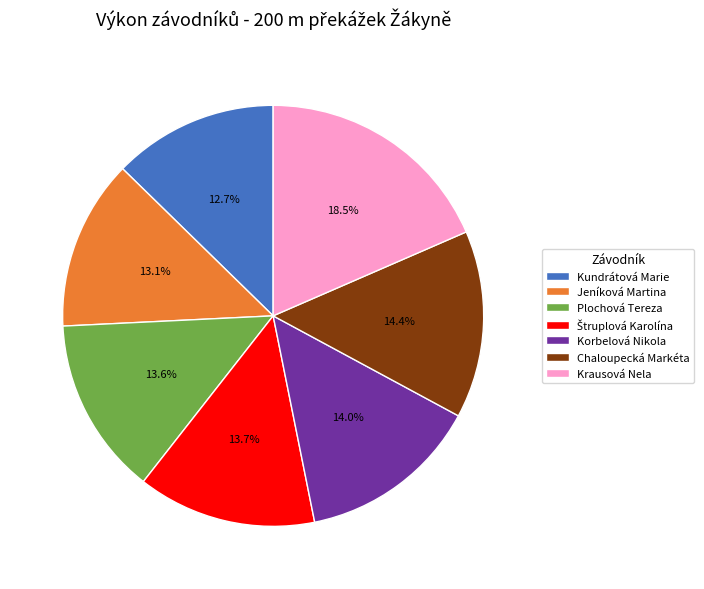

Which slice is the largest?

Krausová Nela